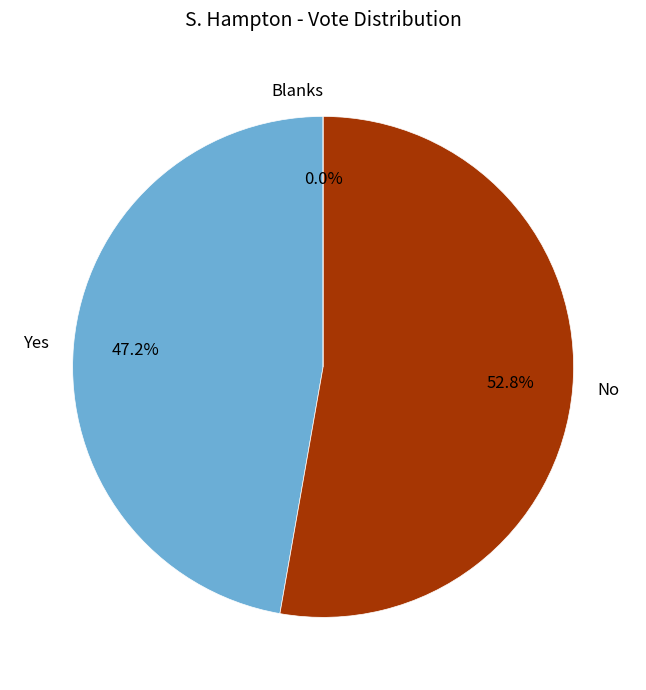

The No slice represents 66% of the pie. True or false?

False